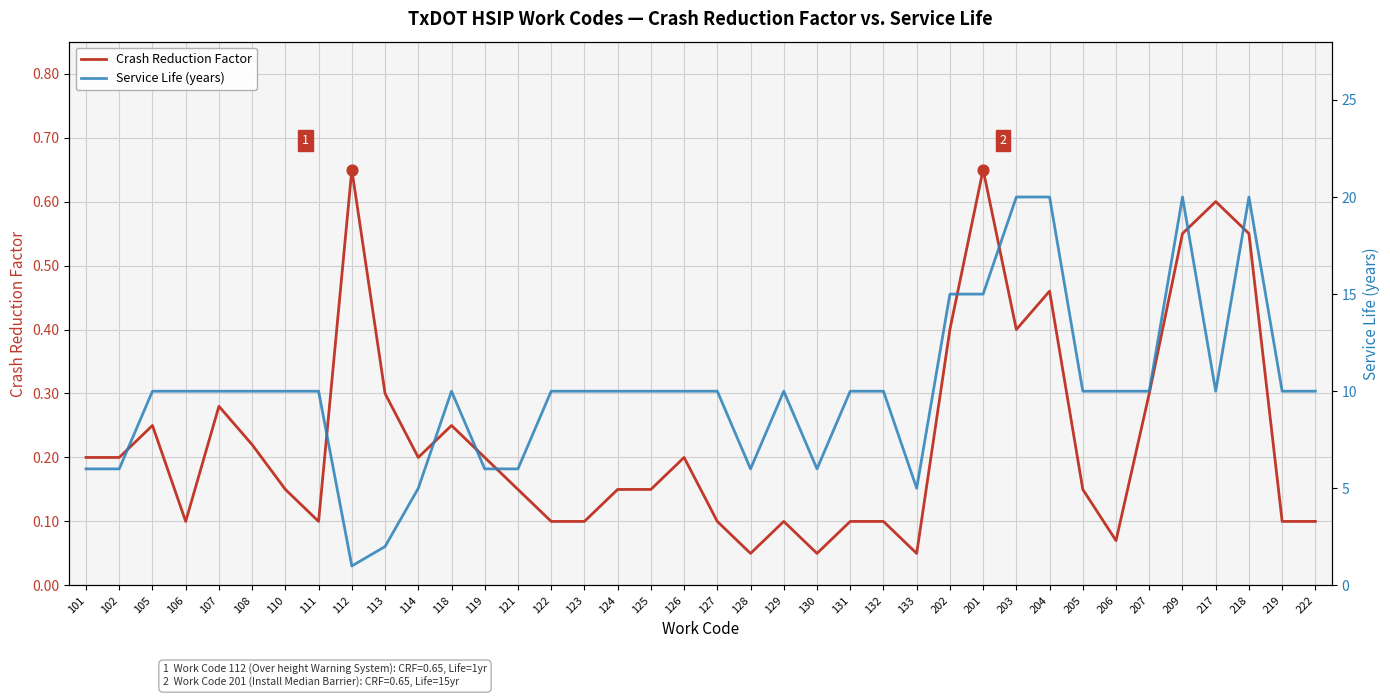

Which series reaches the maximum Y coordinate?

Service Life (years)